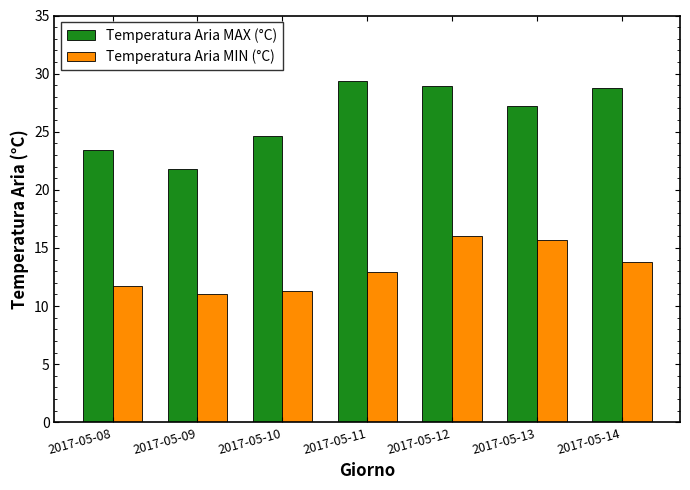

Where does the Temperatura Aria MIN (°C) series first go above 12?

2017-05-11